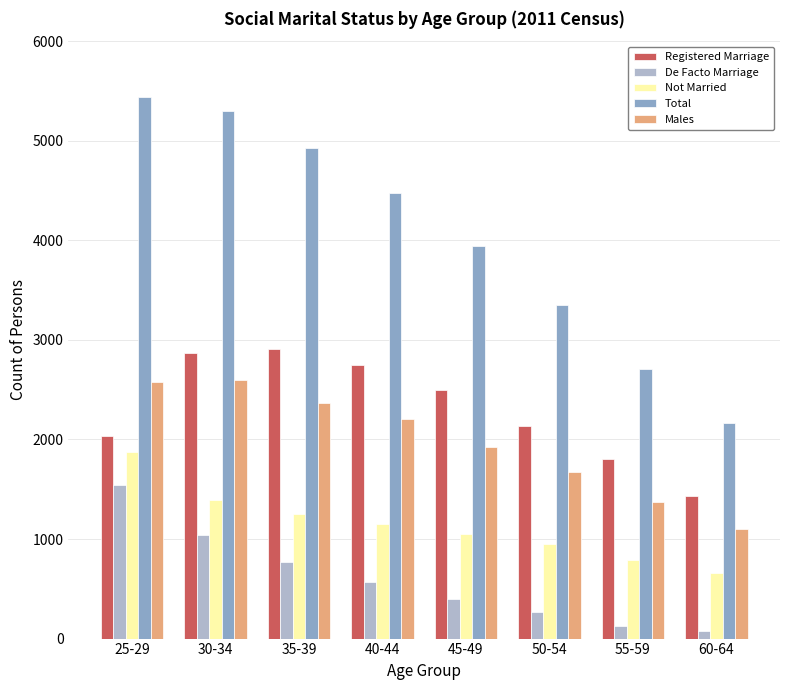

Rank the categories by Total value from lowest to highest.

60-64, 55-59, 50-54, 45-49, 40-44, 35-39, 30-34, 25-29